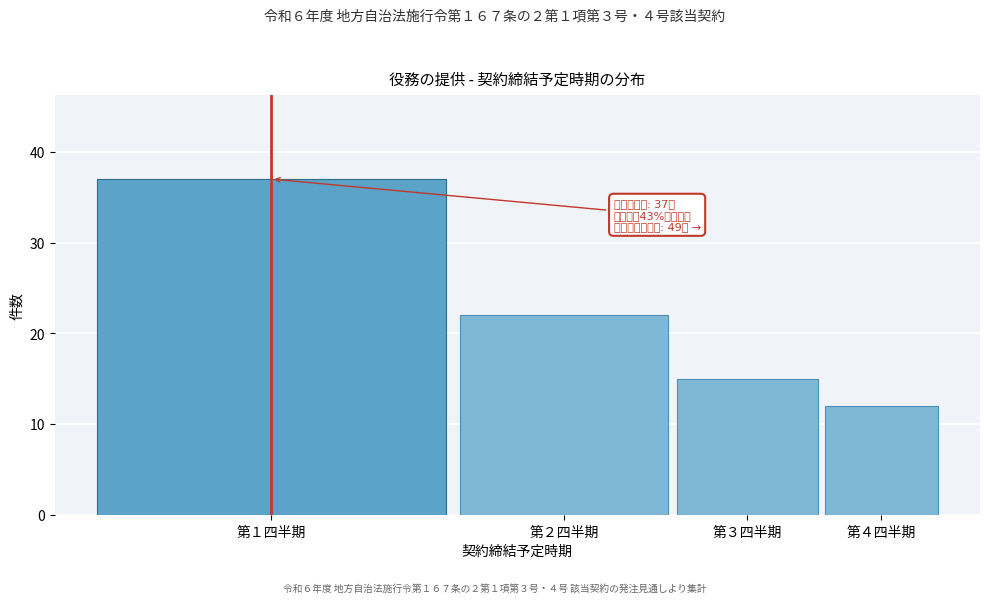

Reading right to left, transcribe all the data shown in this chart.

第４四半期=12	第３四半期=15	第２四半期=22	第１四半期=37